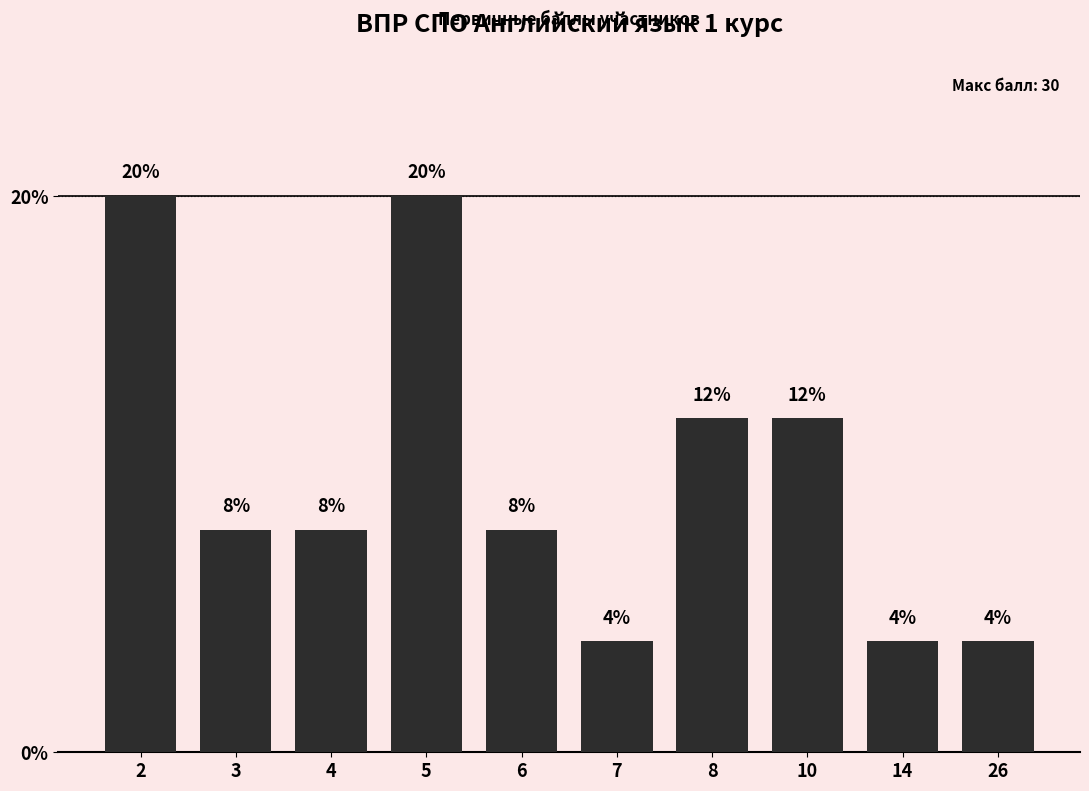

Is it true that the value at 14 is 7?

False